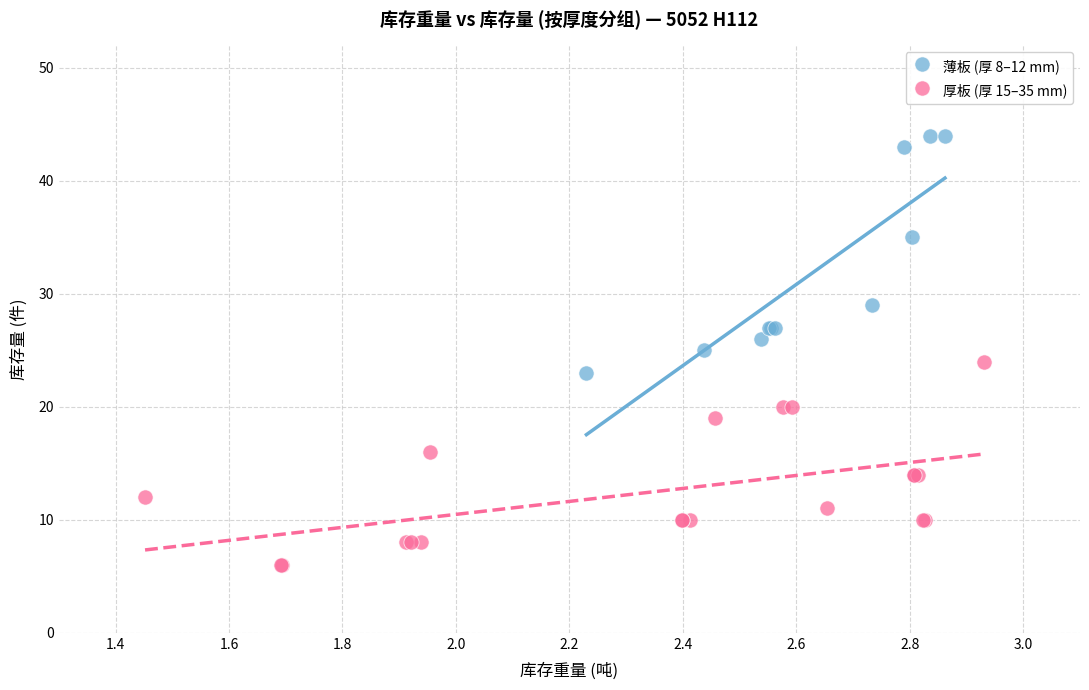

Which series reaches the minimum Y coordinate?

厚板 (厚 15–35 mm)